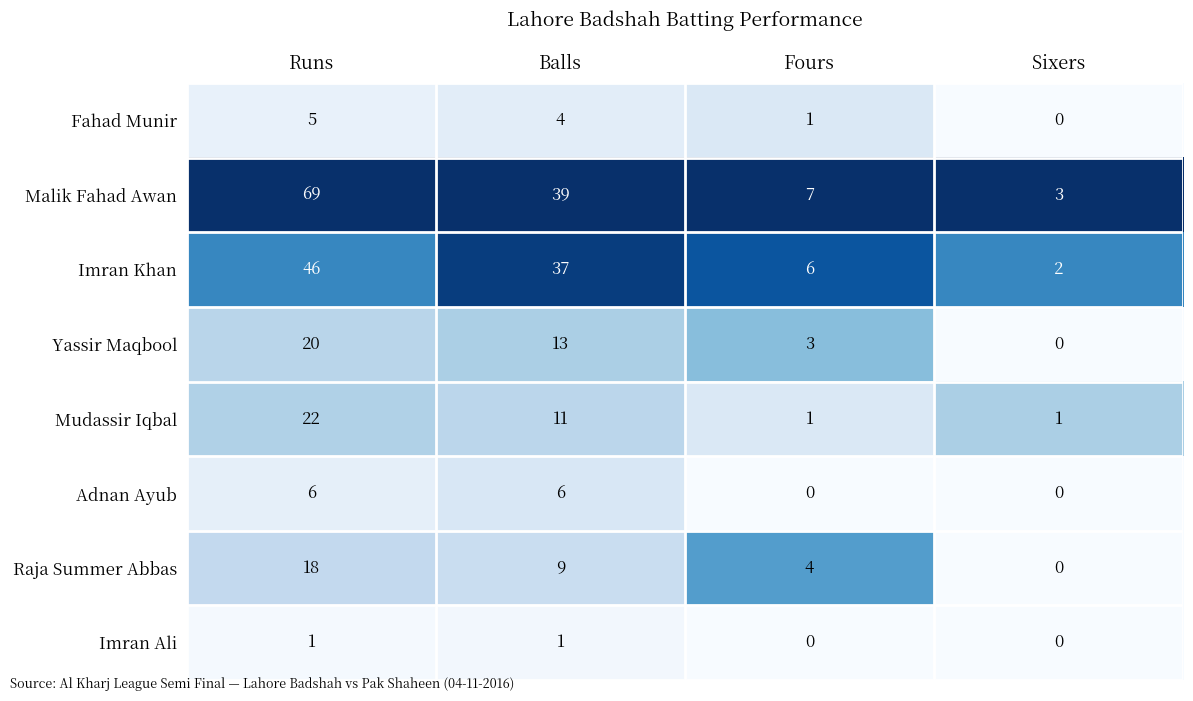

Is it true that Malik Fahad Awan equals 5 at Sixers?

False